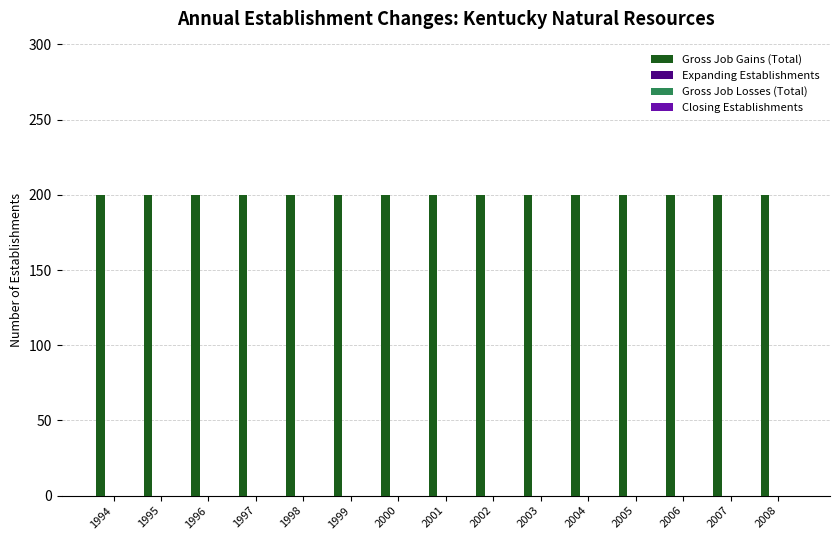

Does the chart contain any negative values?

No